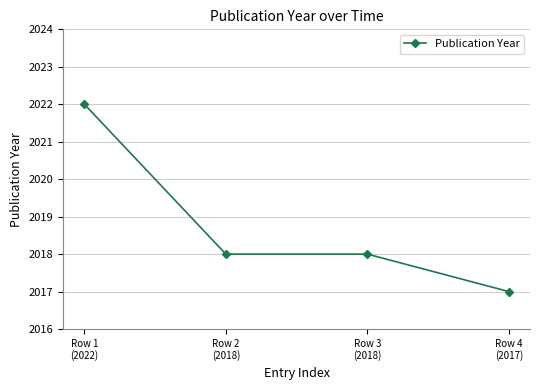

Reading right to left, what are all the values shown in this chart?

2017	2018	2018	2022